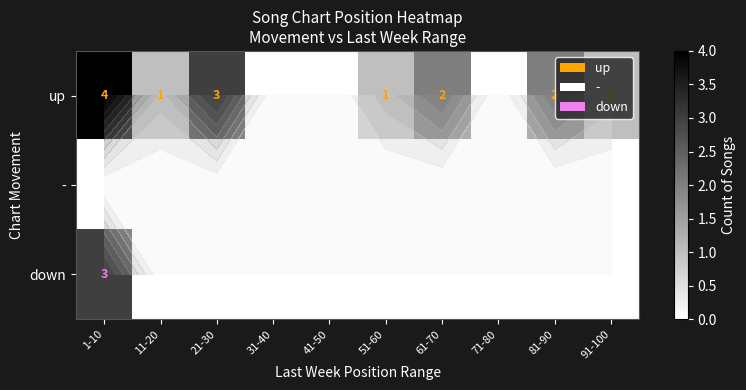

At which label is up closest to 2?

61-70